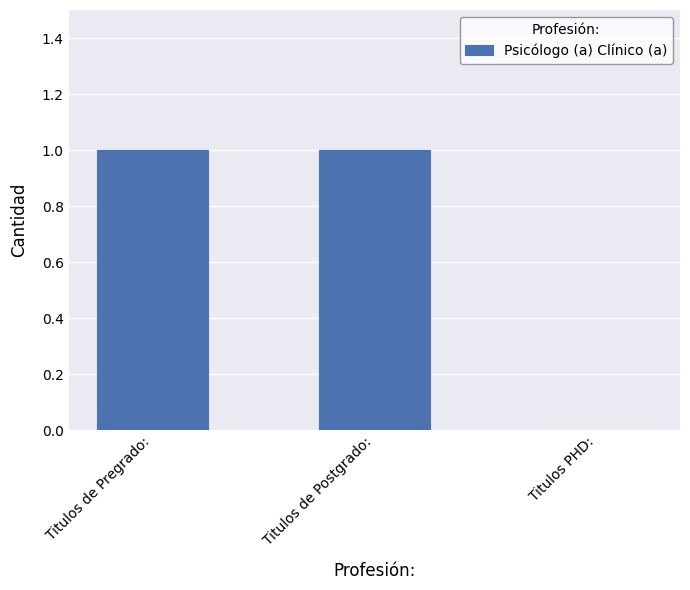

The value at Titulos PHD: is 0. True or false?

True